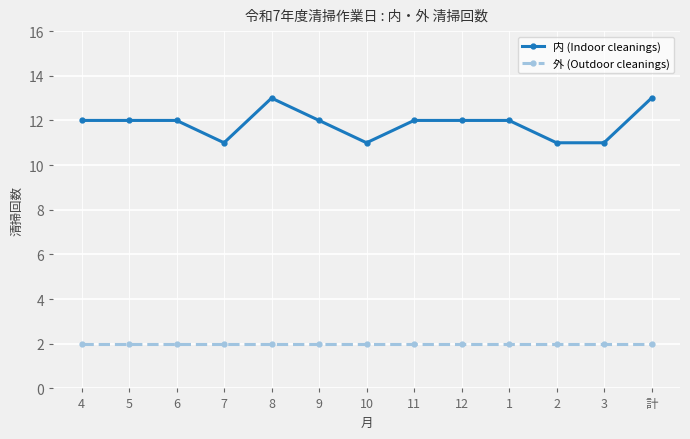

What is the value of the 外 (Outdoor cleanings) point at the 7th from the left?

2